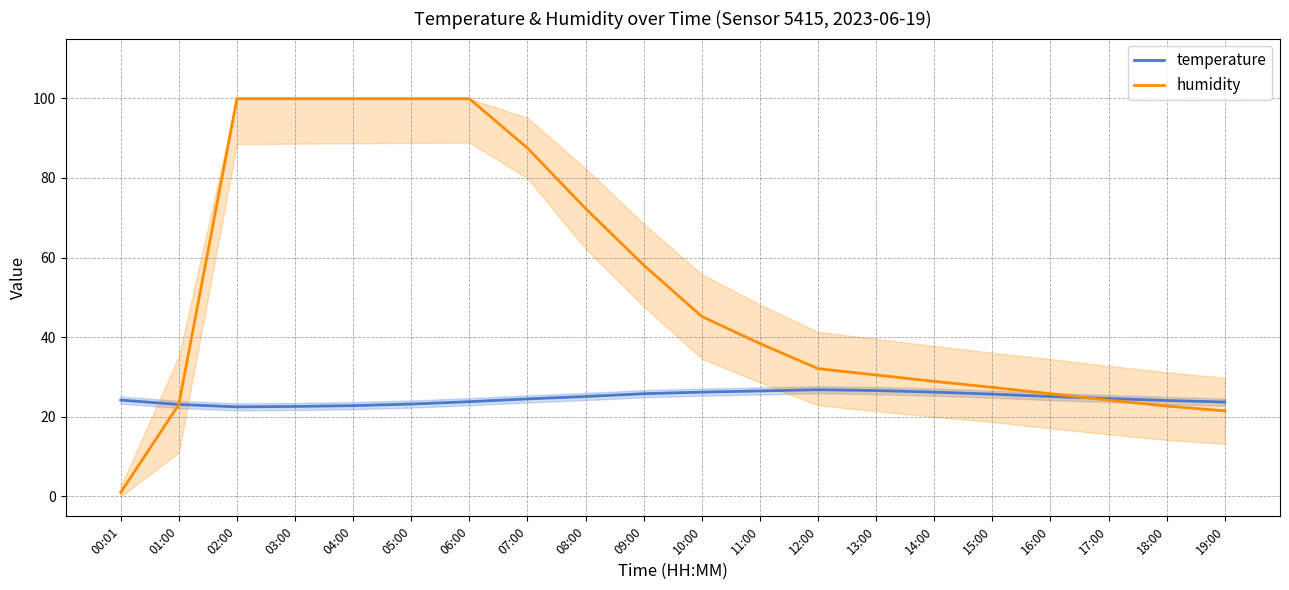

How many interior local valleys does the temperature series have?

1